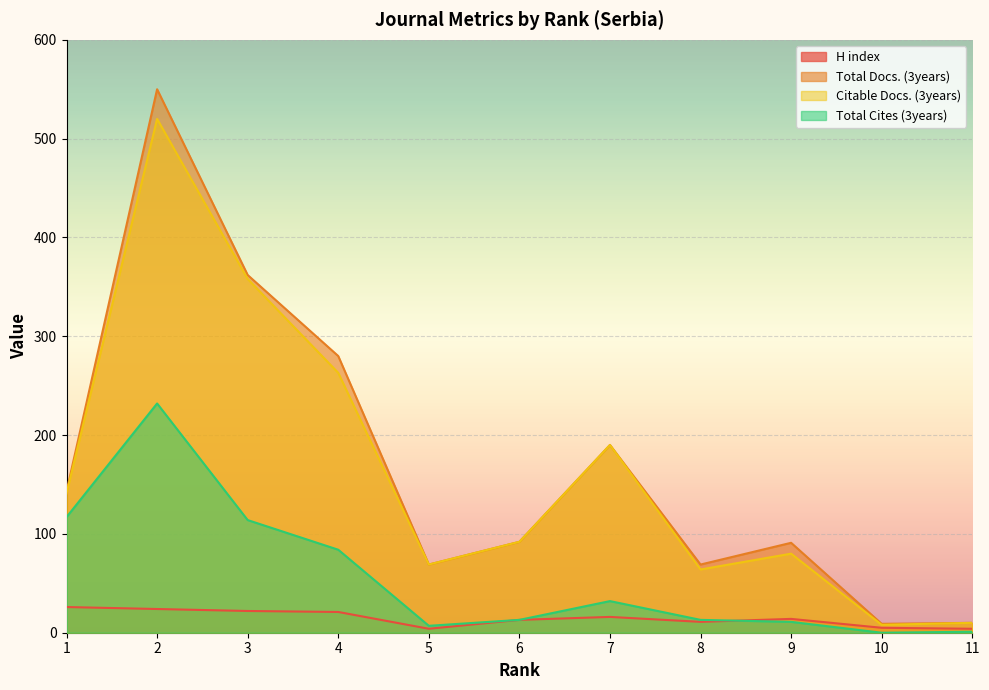

At which label does Total Cites (3years) first exceed 13?

1